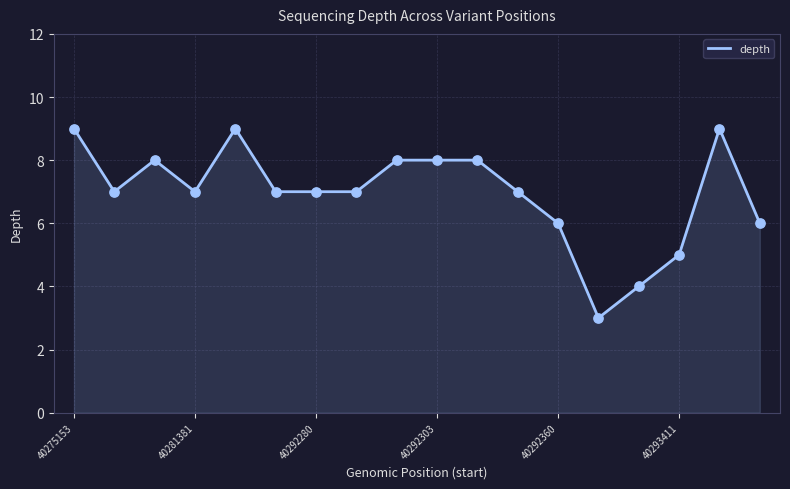

What is the smallest value displayed?

3